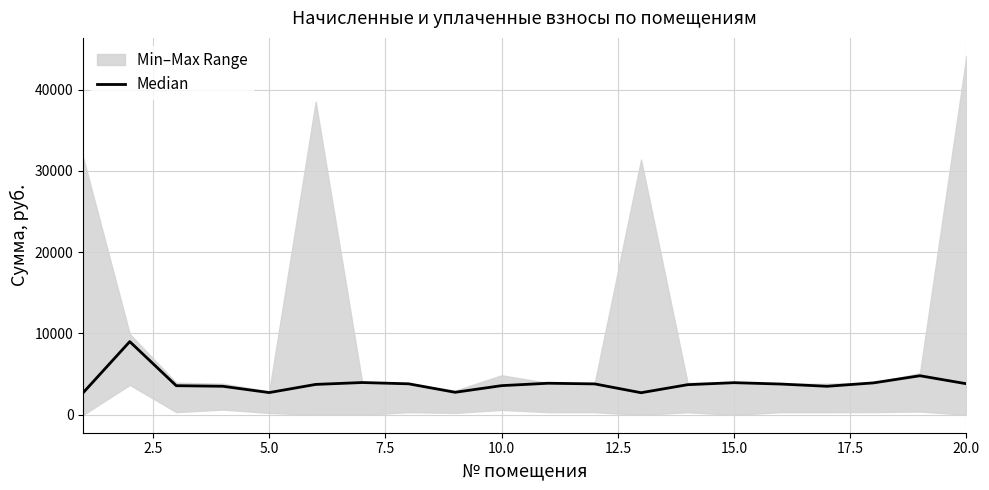

How many categories are shown in the chart?

20